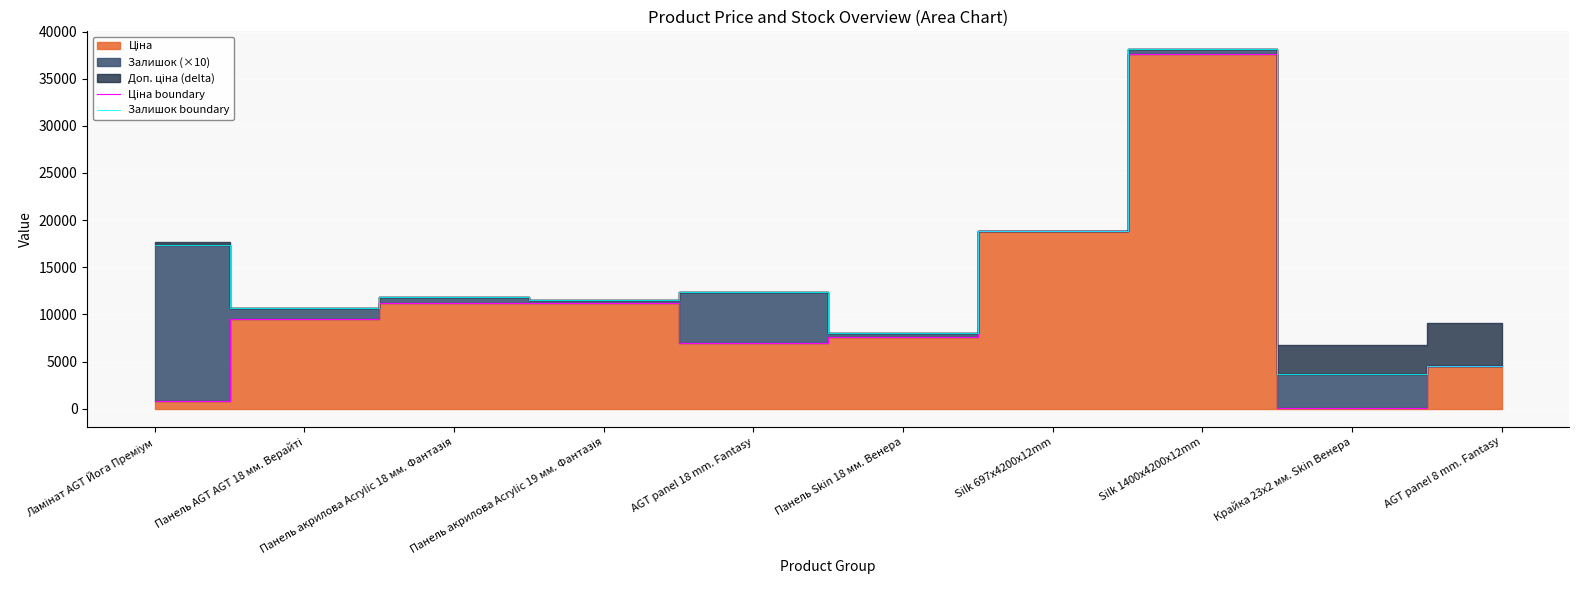

What is the smallest value displayed?

32.0